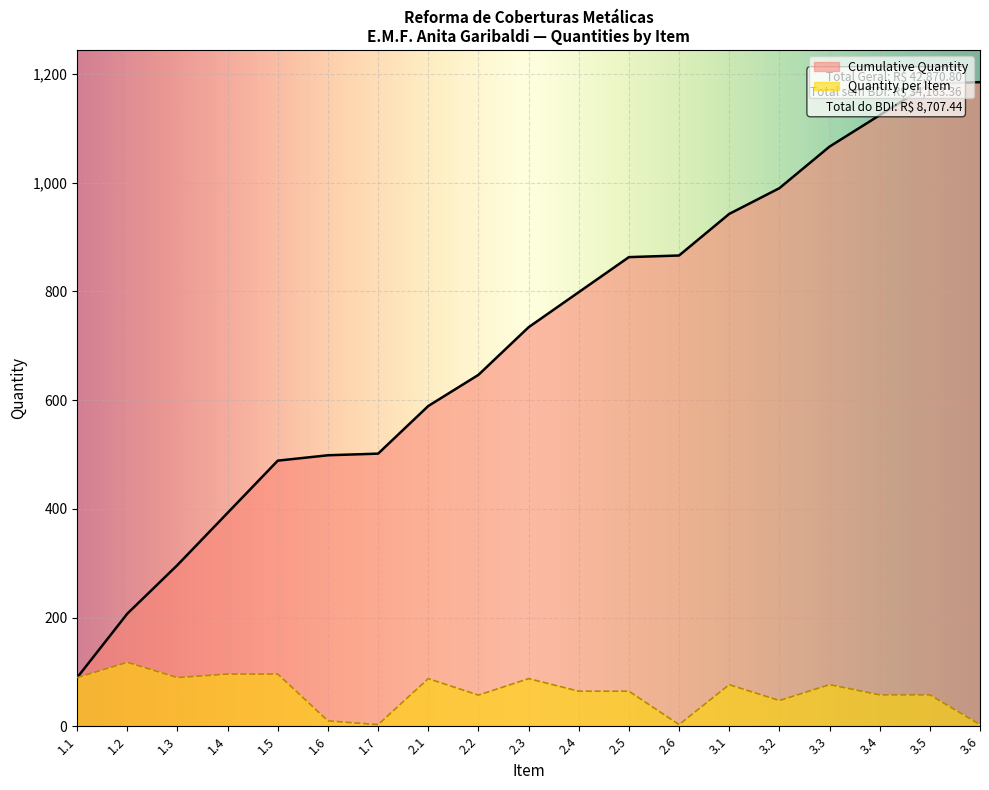

What is the value of the 9th point from the left?

57.3